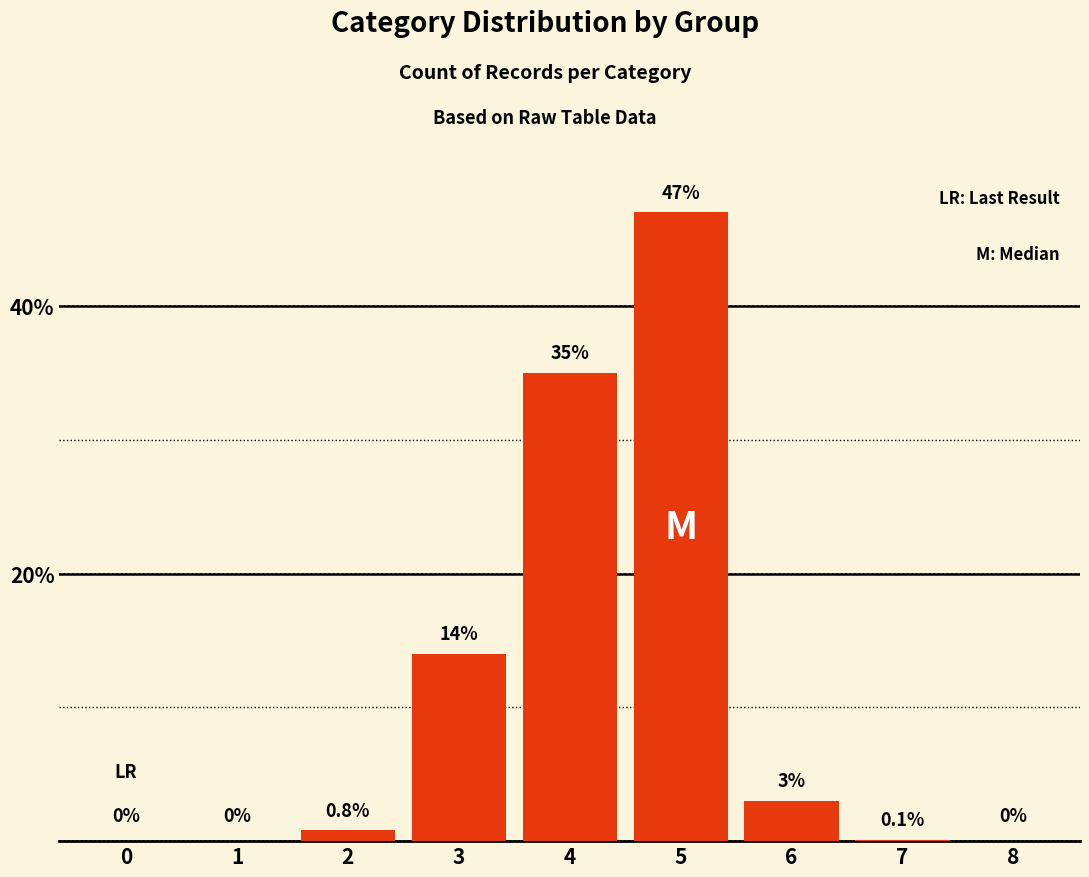

What is the greatest value displayed?

47.0